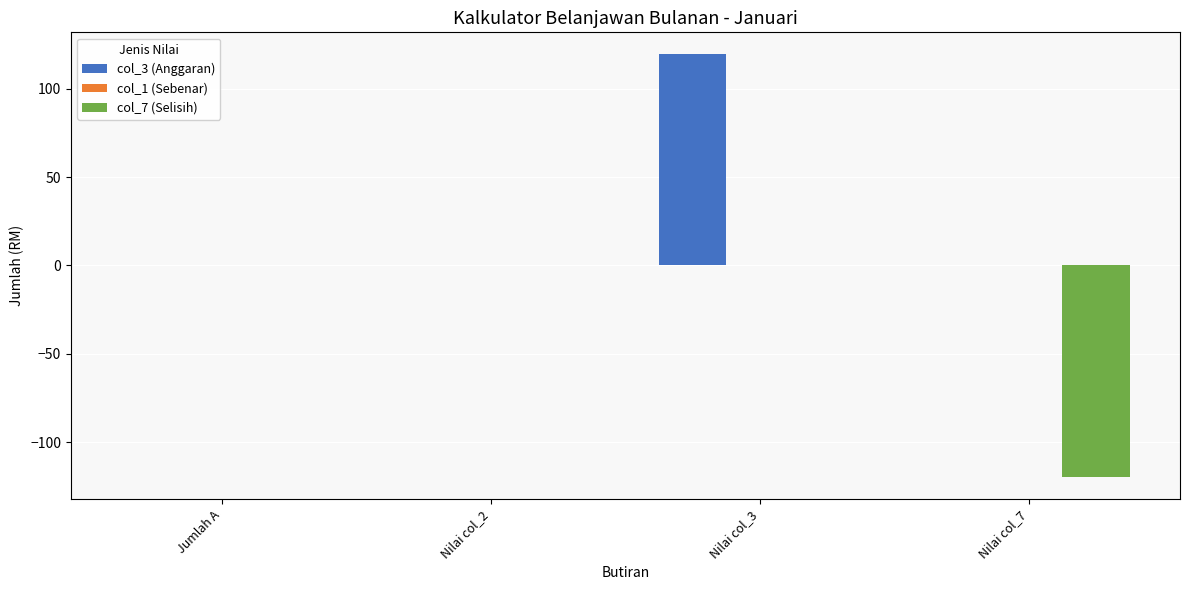

What is the sum of all col_3 (Anggaran) values?

120